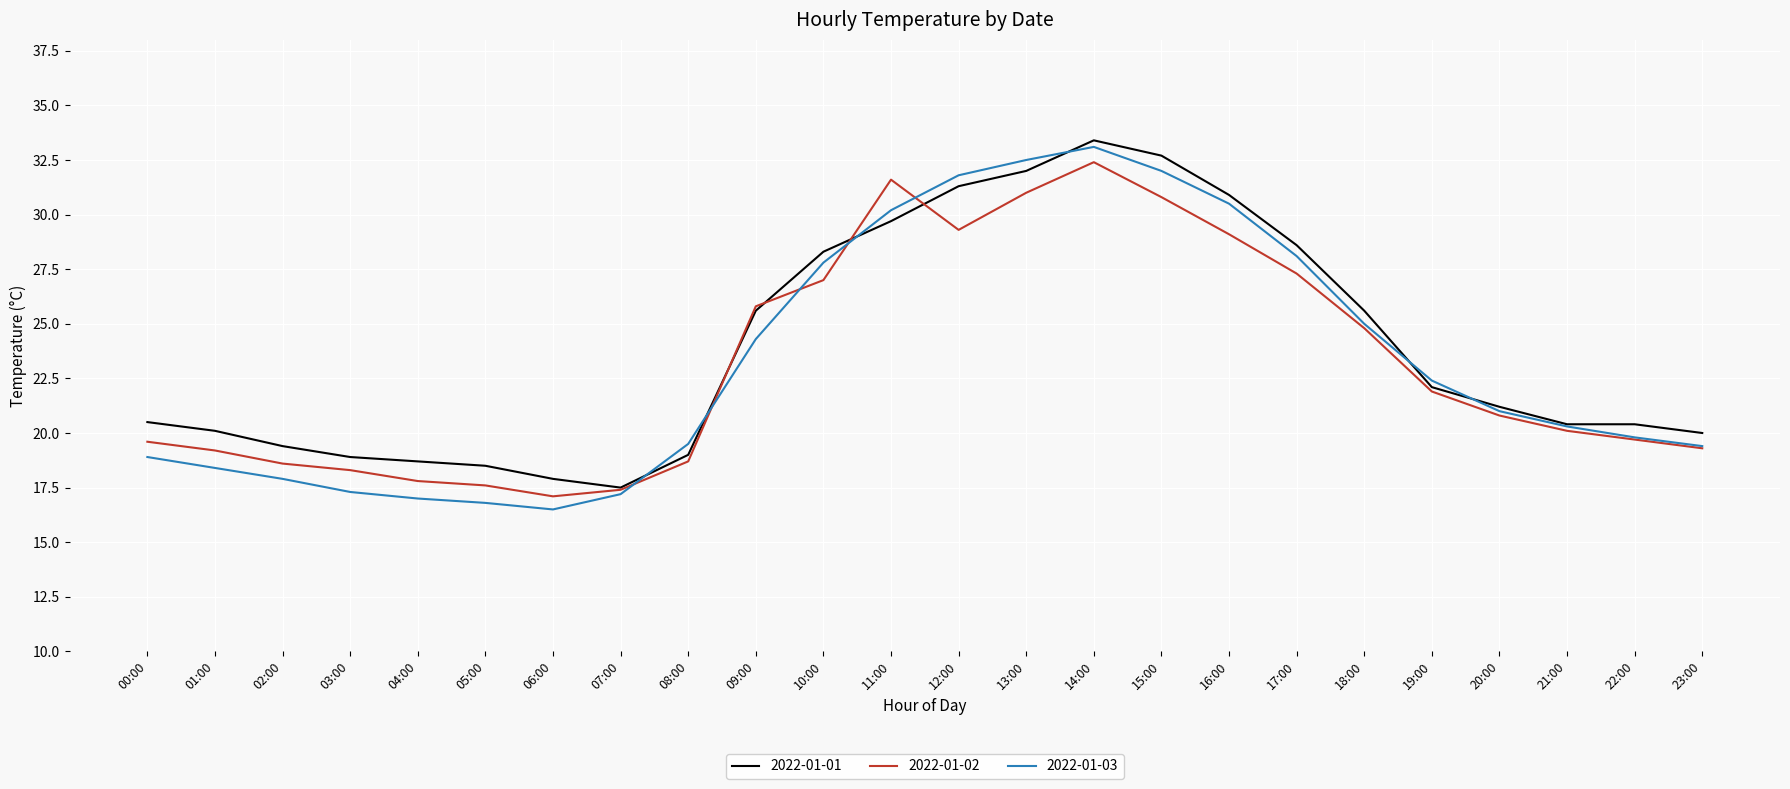

How many distinct data groups are displayed?

3